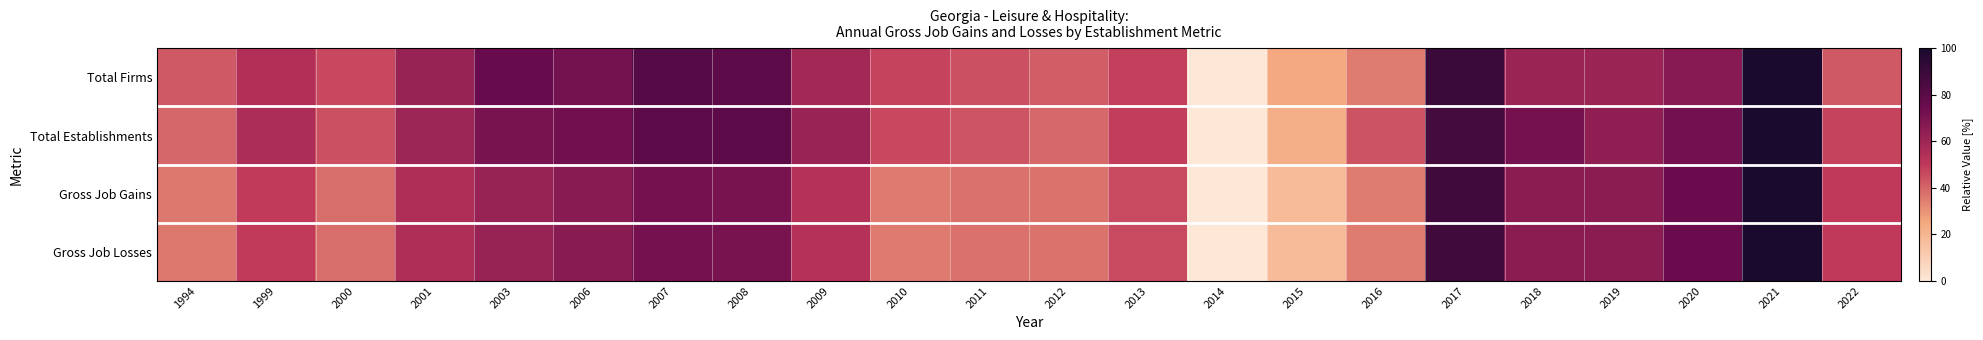

At 2010, list the series in order from largest to smallest.

Total Firms, Total Establishments, Gross Job Gains, Gross Job Losses